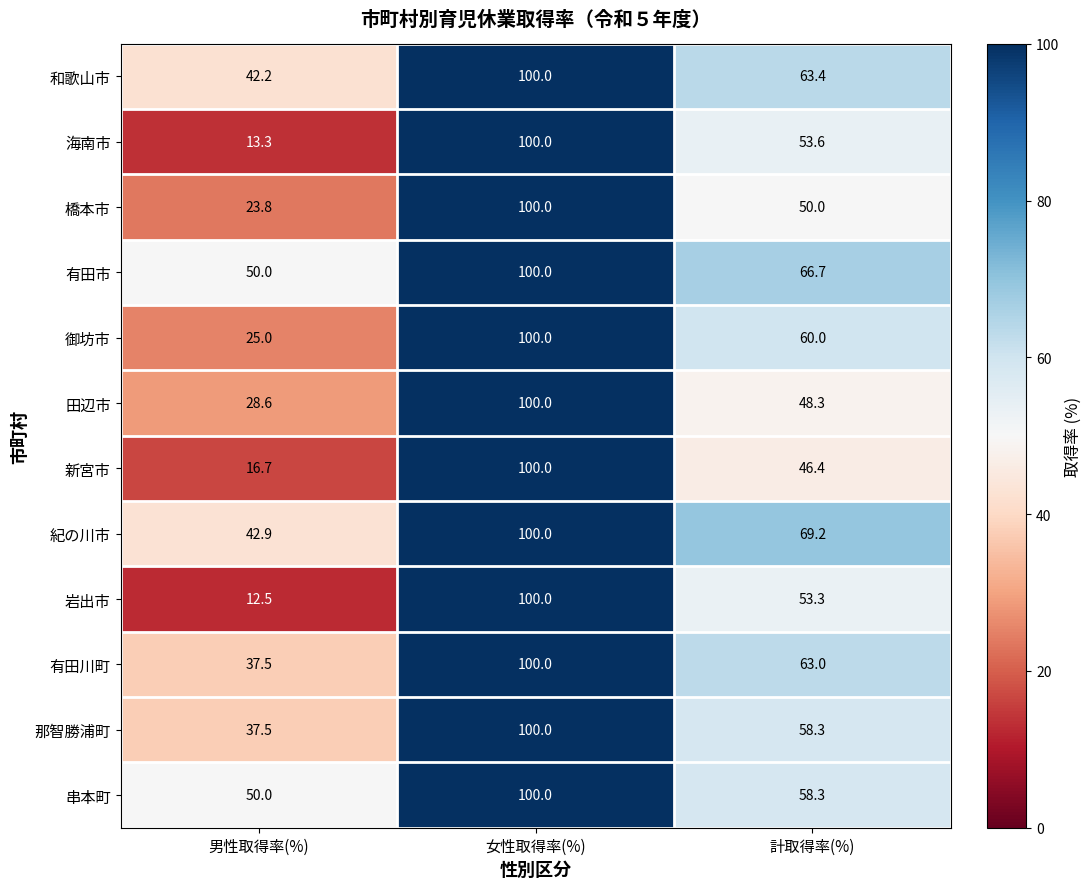

What is the difference between the maximum and minimum values in the 有田市 series?

50.0